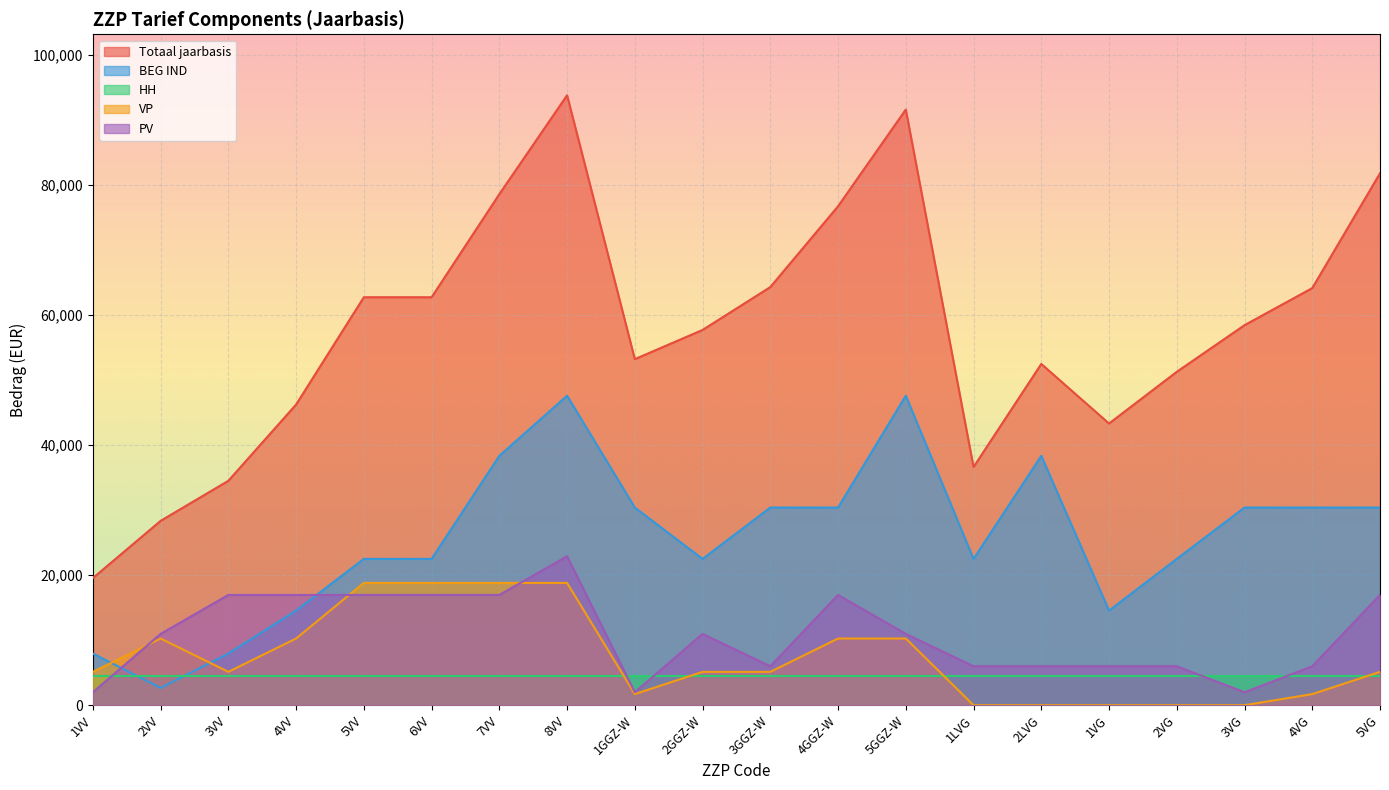

The value of VP at 8VV is 18817. True or false?

True